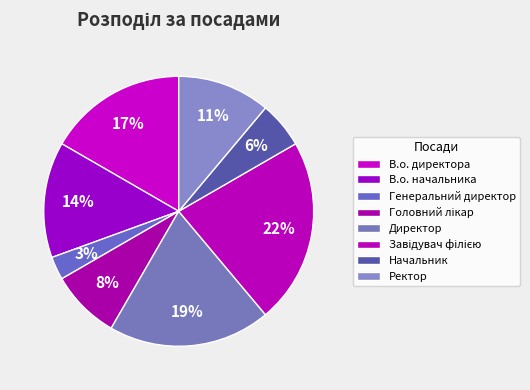

Is В.о. директора the majority of the pie?

No